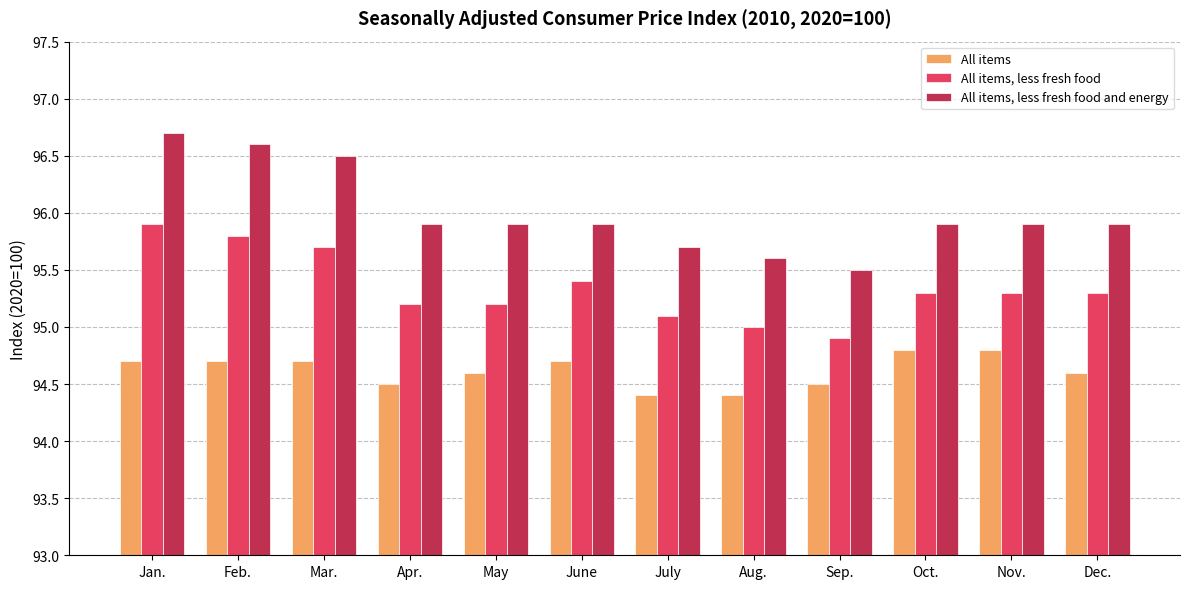

What is the difference between the highest and lowest values at Mar.?

1.8